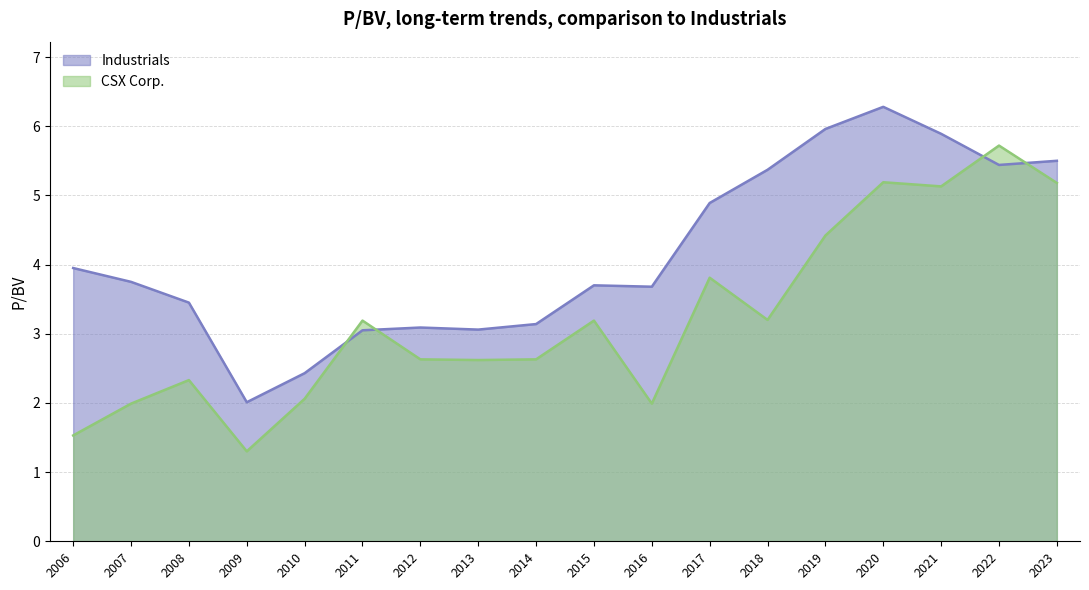

What are all the series names shown in the legend?

Industrials, CSX Corp.